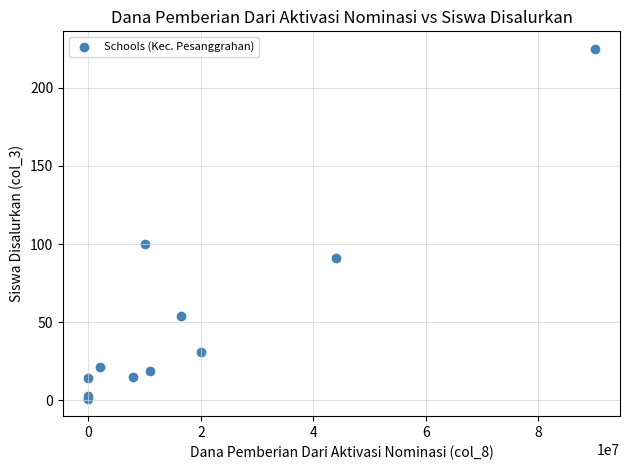

What Y value in the scatter plot is closest to 113?

100